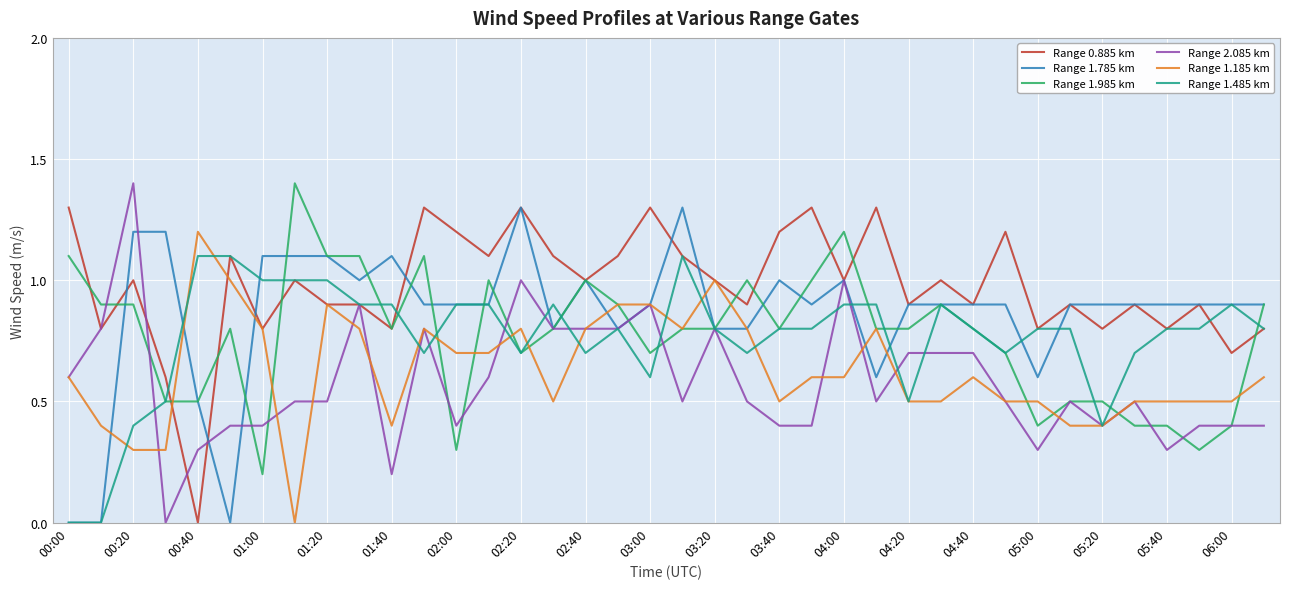

How many positive values does the Range 2.085 km series have?

37